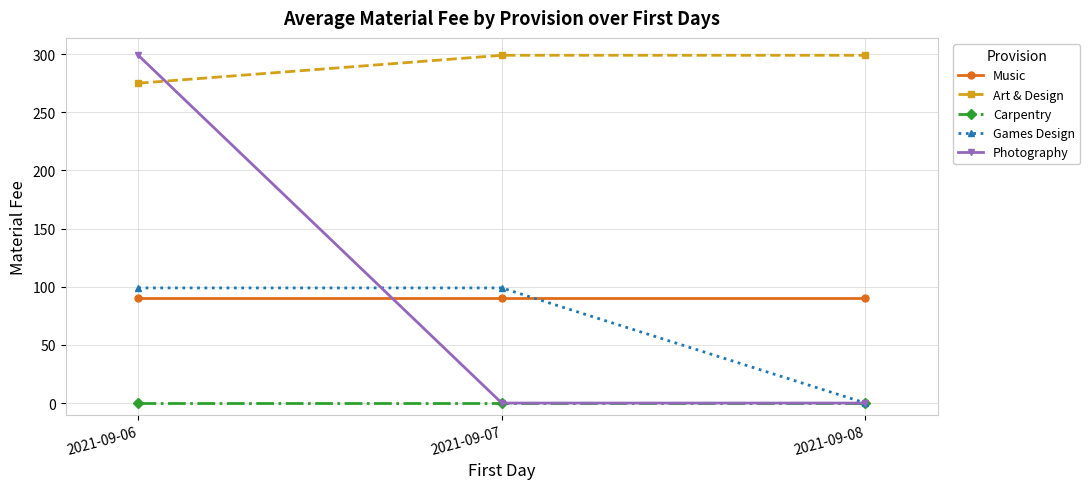

What is the total value across all series at 2021-09-08?

389